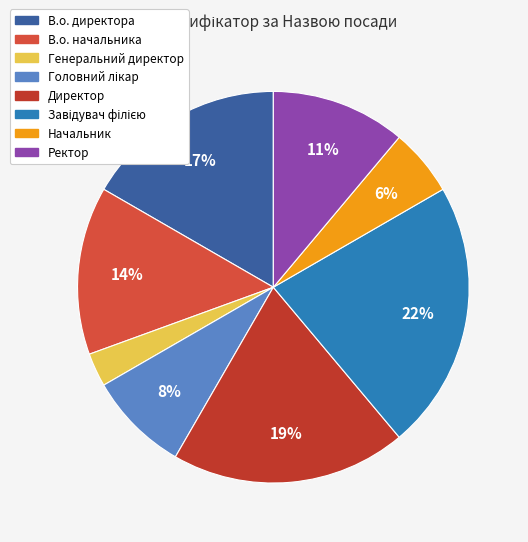

What is the ratio of the value at Головний лікар to the value at Генеральний директор?

3.0